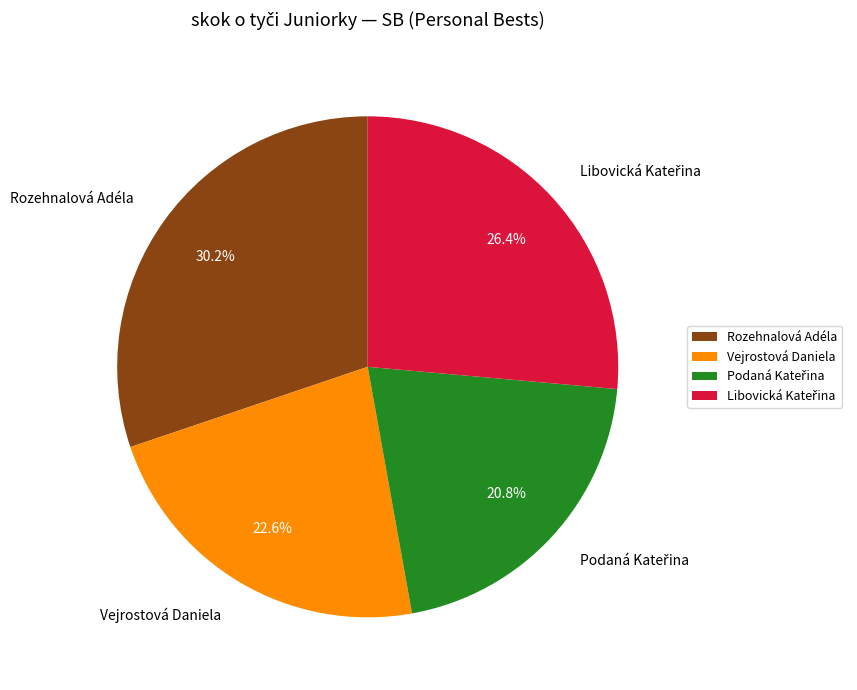

How many segments does this pie chart have?

4